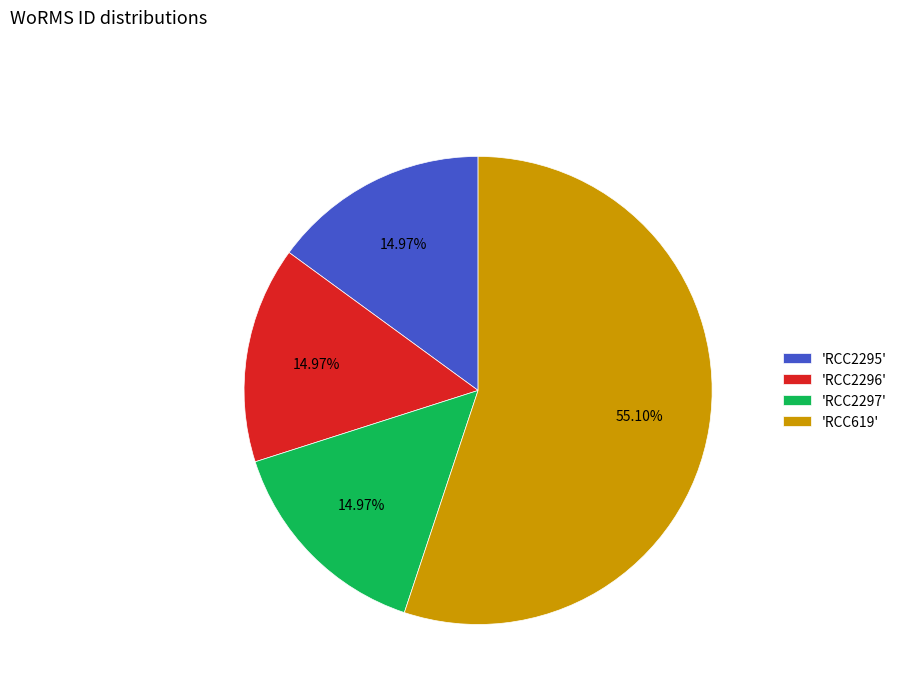

Which category accounts for the majority?

'RCC619'